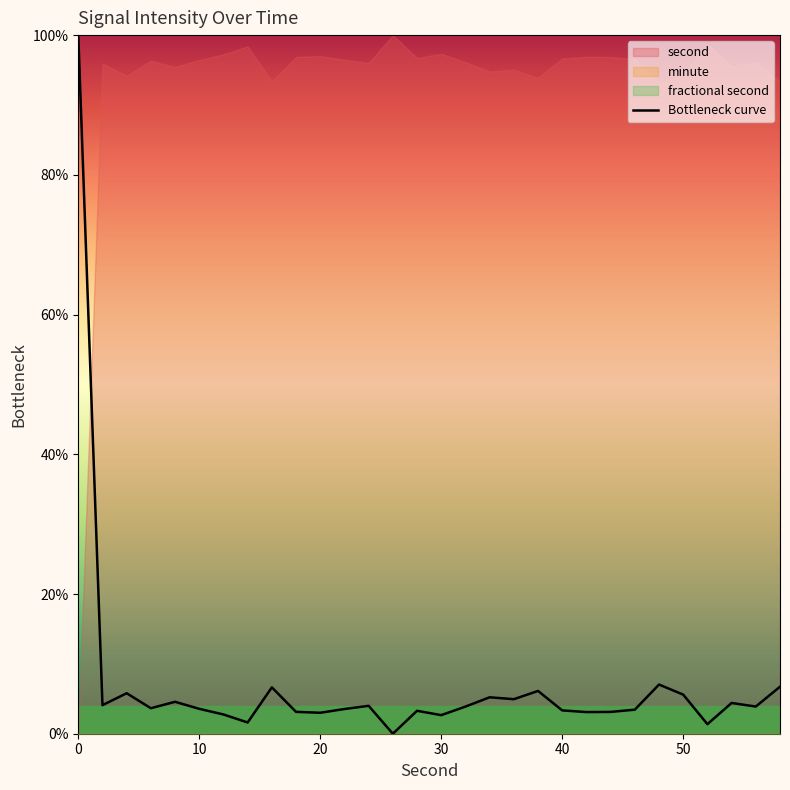

What is the maximum value for Bottleneck curve?

100.0